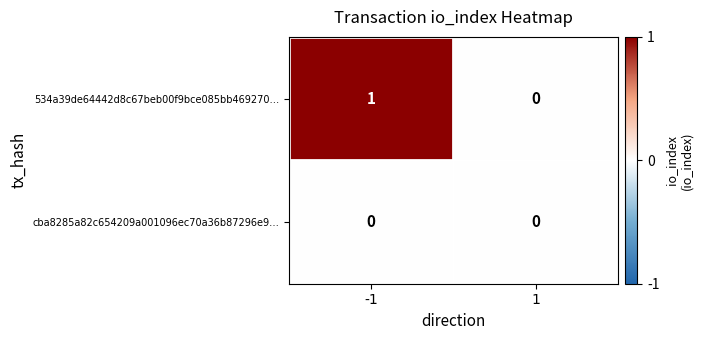

List the series in order of their peak value, lowest first.

cba8285a82c654209a001096ec70a36b87296e9…, 534a39de64442d8c67beb00f9bce085bb469270…